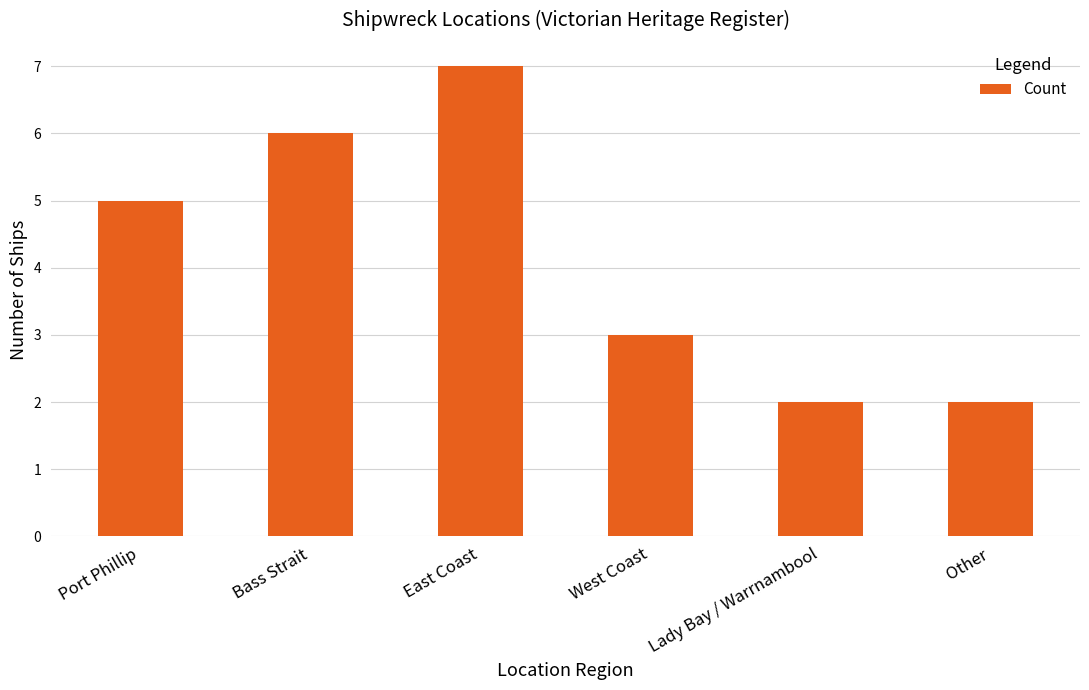

At which category does the chart reach its peak across all series?

East Coast